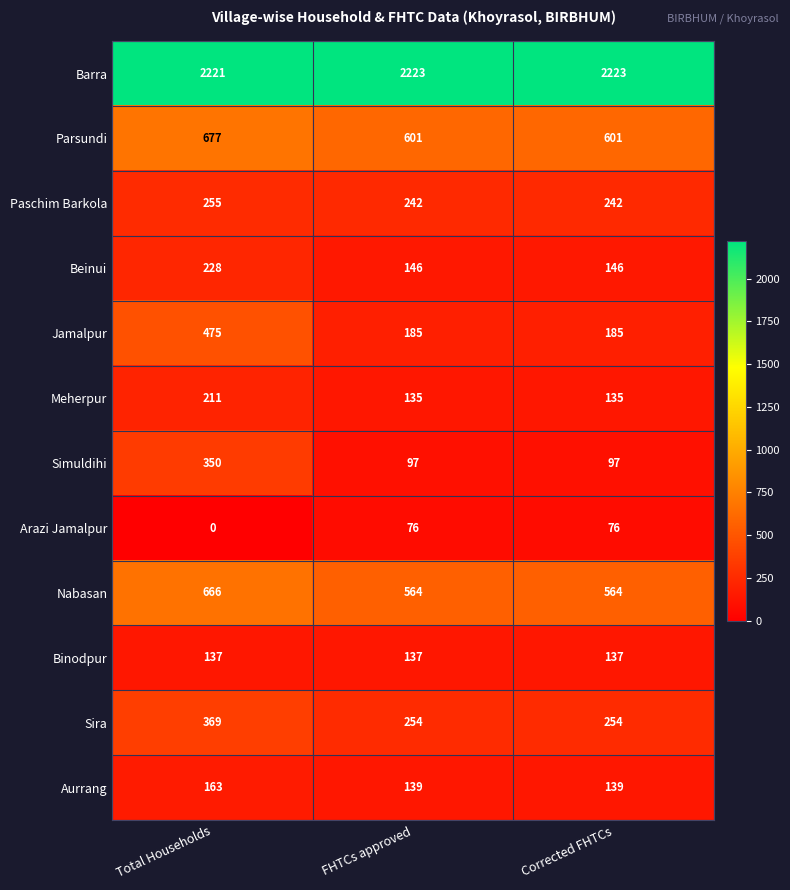

What is the approximate value of Nabasan at FHTCs approved?

564